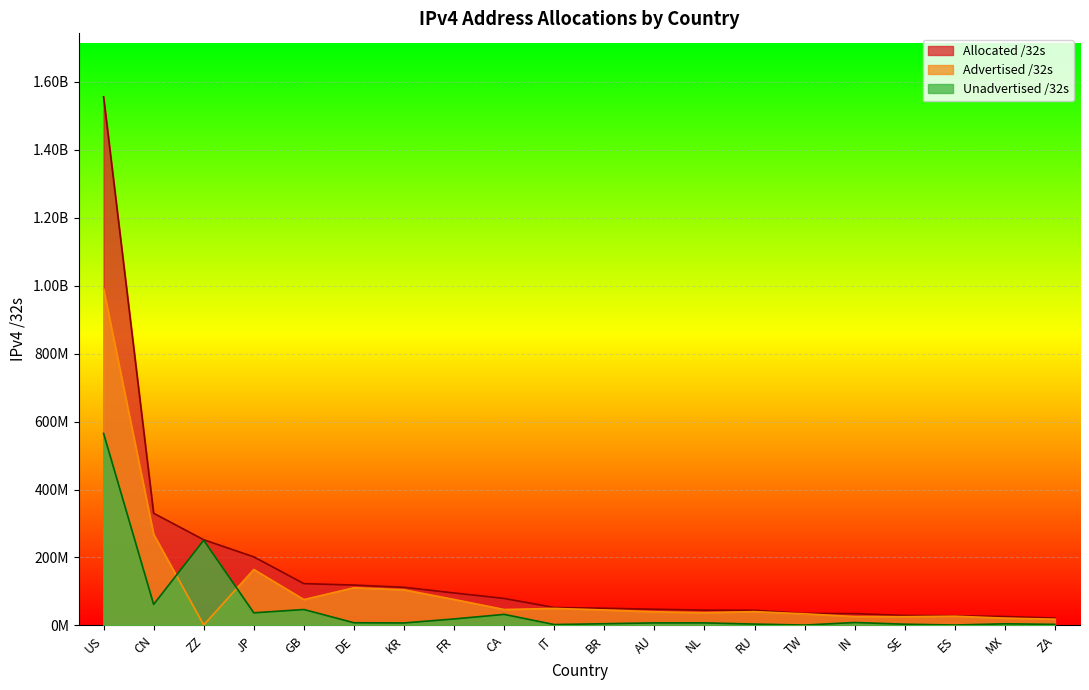

What is the maximum value shown in the chart?

1555920256